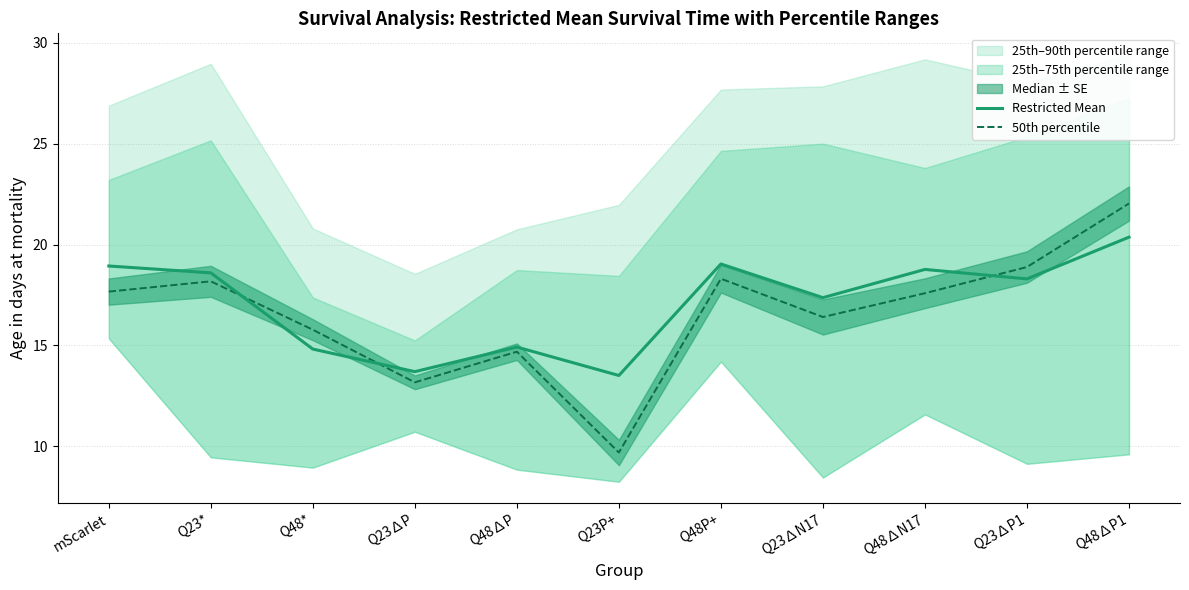

Reading left to right, list all the values displayed in this chart.

Restricted Mean: mScarlet=18.9	Q23*=18.6	Q48*=14.8	Q23∆P=13.7	Q48∆P=14.9	Q23P+=13.5	Q48P+=19.0	Q23∆N17=17.4	Q48∆N17=18.8	Q23∆P1=18.3	Q48∆P1=20.4
50th percentile: mScarlet=17.7	Q23*=18.2	Q48*=15.8	Q23∆P=13.2	Q48∆P=14.7	Q23P+=9.7	Q48P+=18.3	Q23∆N17=16.4	Q48∆N17=17.6	Q23∆P1=18.9	Q48∆P1=22.0